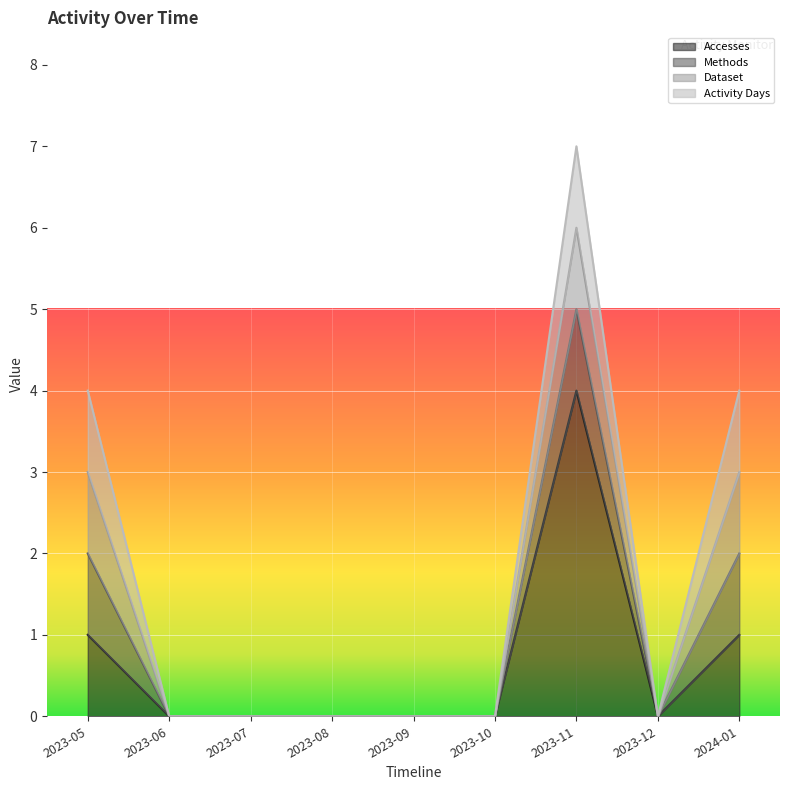

How many interior local valleys does the Accesses series have?

1